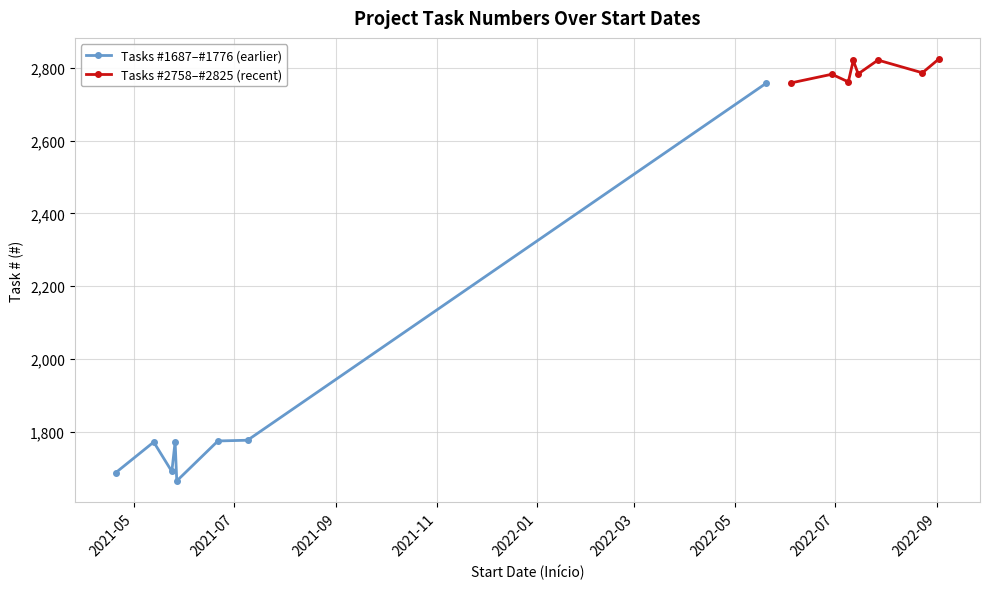

What is the difference between the second highest and second lowest values in the Tasks #1687–#1776 (earlier) series?

89